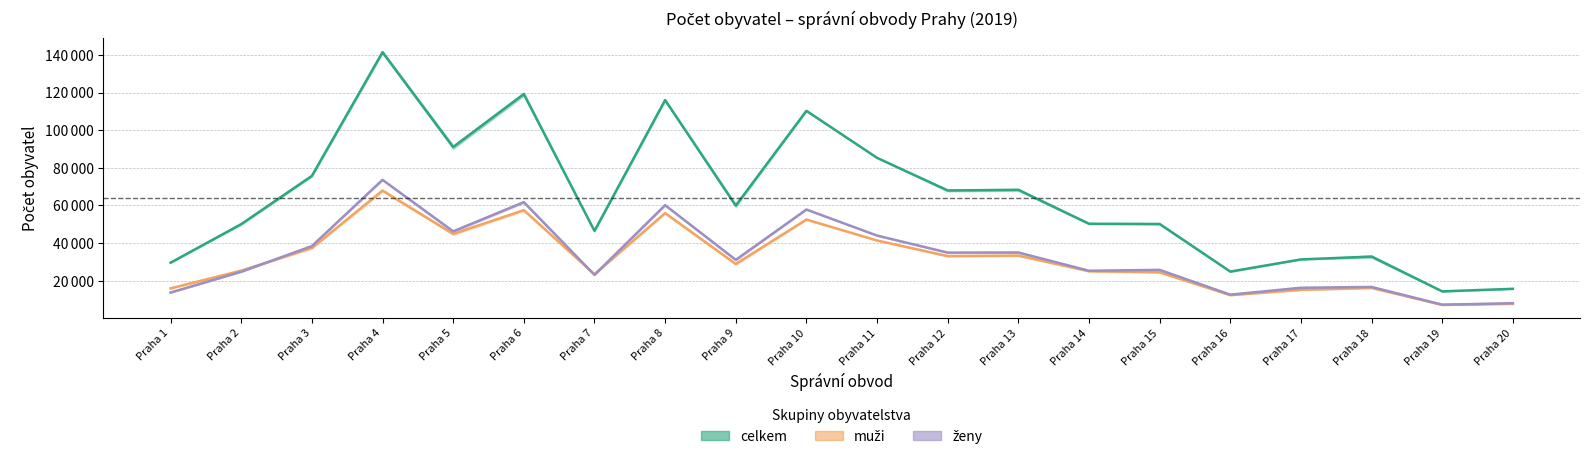

Is it true that celkem (střed) equals 27913.7 at Praha 5?

False